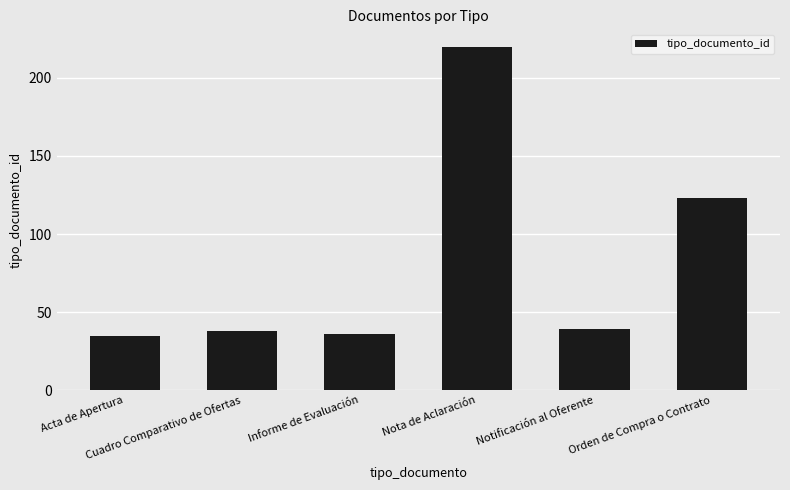

Does the chart contain stacked bars?

No